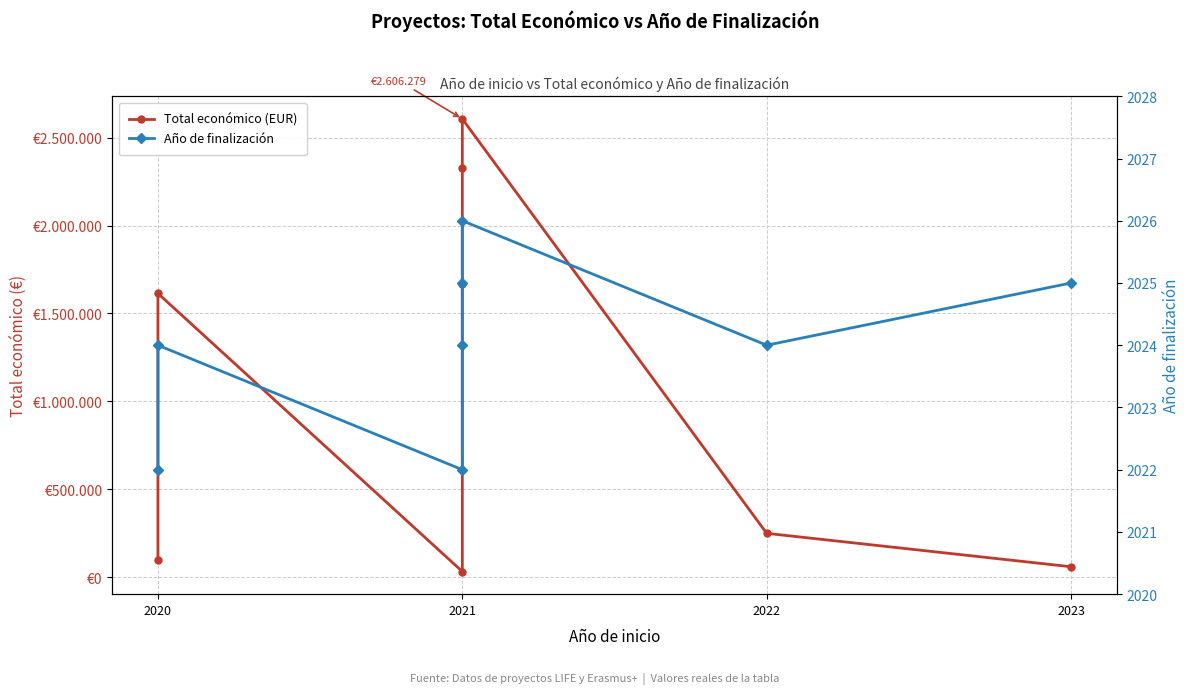

At how many categories does at least one series exceed 726235?

4